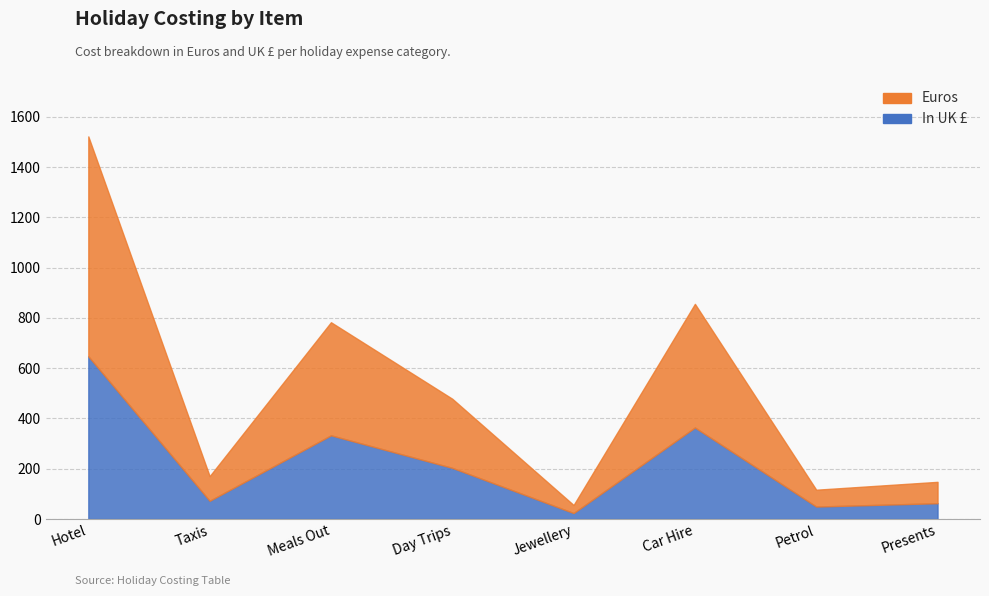

True or false: Euros and In UK £ cross at least once.

False